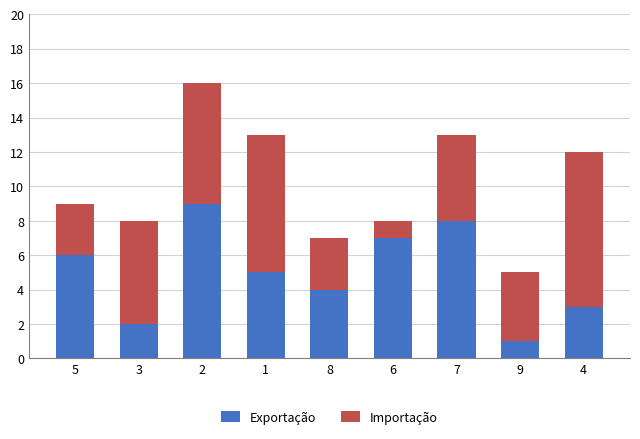

True or false: Exportação has a value of 2 at 3.

True